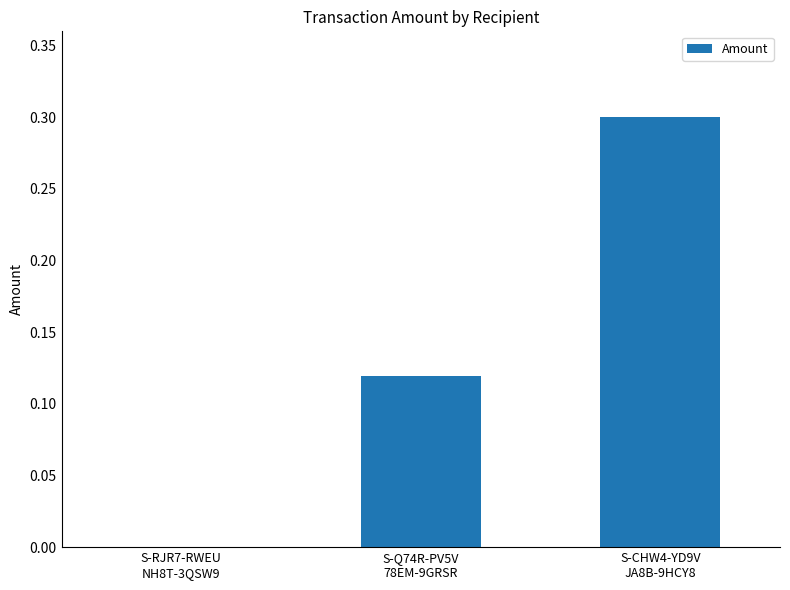

What is the greatest value displayed?

0.3